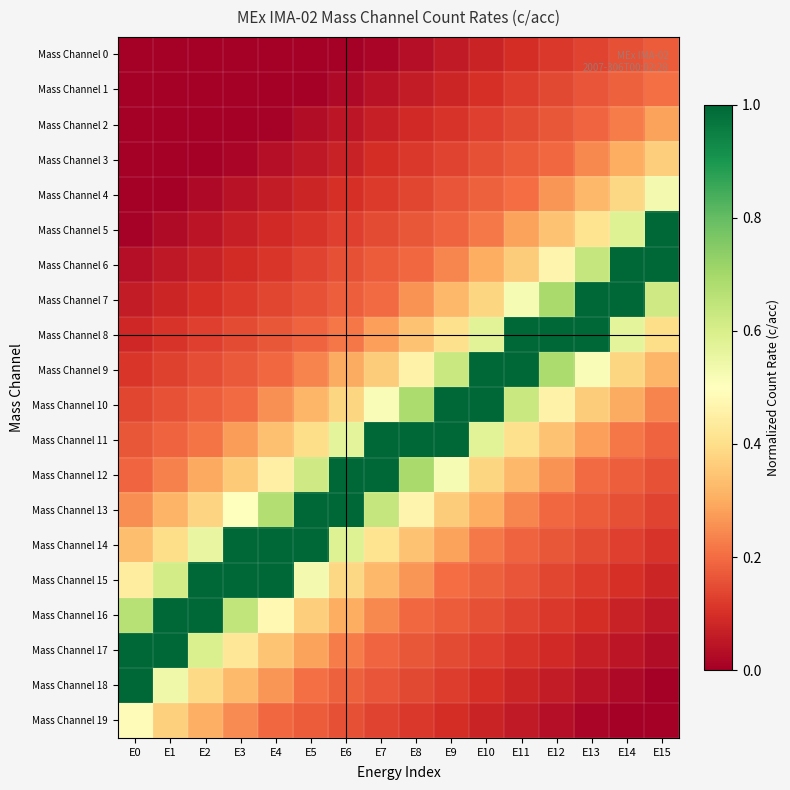

Reading left to right, what are all the values shown in this chart?

Mass Channel 0: E0=0.0	E1=0.0	E2=0.0	E3=0.0	E4=0.0	E5=0.0	E6=0.0	E7=0.0	E8=0.0	E9=0.1	E10=0.1	E11=0.1	E12=0.1	E13=0.1	E14=0.2	E15=0.2
Mass Channel 1: E0=0.0	E1=0.0	E2=0.0	E3=0.0	E4=0.0	E5=0.0	E6=0.0	E7=0.0	E8=0.1	E9=0.1	E10=0.1	E11=0.1	E12=0.1	E13=0.2	E14=0.2	E15=0.2
Mass Channel 2: E0=0.0	E1=0.0	E2=0.0	E3=0.0	E4=0.0	E5=0.0	E6=0.0	E7=0.1	E8=0.1	E9=0.1	E10=0.1	E11=0.1	E12=0.2	E13=0.2	E14=0.2	E15=0.3
Mass Channel 3: E0=0.0	E1=0.0	E2=0.0	E3=0.0	E4=0.0	E5=0.1	E6=0.1	E7=0.1	E8=0.1	E9=0.1	E10=0.2	E11=0.2	E12=0.2	E13=0.2	E14=0.3	E15=0.4
Mass Channel 4: E0=0.0	E1=0.0	E2=0.0	E3=0.0	E4=0.1	E5=0.1	E6=0.1	E7=0.1	E8=0.1	E9=0.2	E10=0.2	E11=0.2	E12=0.3	E13=0.3	E14=0.4	E15=0.5
Mass Channel 5: E0=0.0	E1=0.0	E2=0.0	E3=0.1	E4=0.1	E5=0.1	E6=0.1	E7=0.1	E8=0.2	E9=0.2	E10=0.2	E11=0.3	E12=0.3	E13=0.4	E14=0.6	E15=1.0
Mass Channel 6: E0=0.0	E1=0.1	E2=0.1	E3=0.1	E4=0.1	E5=0.1	E6=0.2	E7=0.2	E8=0.2	E9=0.2	E10=0.3	E11=0.4	E12=0.5	E13=0.6	E14=1.0	E15=1.0
Mass Channel 7: E0=0.1	E1=0.1	E2=0.1	E3=0.1	E4=0.1	E5=0.2	E6=0.2	E7=0.2	E8=0.3	E9=0.3	E10=0.4	E11=0.5	E12=0.7	E13=1.0	E14=1.0	E15=0.6
Mass Channel 8: E0=0.1	E1=0.1	E2=0.1	E3=0.1	E4=0.2	E5=0.2	E6=0.2	E7=0.3	E8=0.3	E9=0.4	E10=0.6	E11=1.0	E12=1.0	E13=1.0	E14=0.6	E15=0.4
Mass Channel 9: E0=0.1	E1=0.1	E2=0.2	E3=0.2	E4=0.2	E5=0.2	E6=0.3	E7=0.4	E8=0.5	E9=0.6	E10=1.0	E11=1.0	E12=0.7	E13=0.5	E14=0.4	E15=0.3
Mass Channel 10: E0=0.1	E1=0.2	E2=0.2	E3=0.2	E4=0.3	E5=0.3	E6=0.4	E7=0.5	E8=0.7	E9=1.0	E10=1.0	E11=0.6	E12=0.5	E13=0.4	E14=0.3	E15=0.2
Mass Channel 11: E0=0.2	E1=0.2	E2=0.2	E3=0.3	E4=0.3	E5=0.4	E6=0.6	E7=1.0	E8=1.0	E9=1.0	E10=0.6	E11=0.4	E12=0.3	E13=0.3	E14=0.2	E15=0.2
Mass Channel 12: E0=0.2	E1=0.2	E2=0.3	E3=0.4	E4=0.4	E5=0.6	E6=1.0	E7=1.0	E8=0.7	E9=0.5	E10=0.4	E11=0.3	E12=0.3	E13=0.2	E14=0.2	E15=0.2
Mass Channel 13: E0=0.3	E1=0.3	E2=0.4	E3=0.5	E4=0.7	E5=1.0	E6=1.0	E7=0.6	E8=0.5	E9=0.4	E10=0.3	E11=0.2	E12=0.2	E13=0.2	E14=0.2	E15=0.1
Mass Channel 14: E0=0.3	E1=0.4	E2=0.6	E3=1.0	E4=1.0	E5=1.0	E6=0.6	E7=0.4	E8=0.3	E9=0.3	E10=0.2	E11=0.2	E12=0.2	E13=0.1	E14=0.1	E15=0.1
Mass Channel 15: E0=0.4	E1=0.6	E2=1.0	E3=1.0	E4=1.0	E5=0.5	E6=0.4	E7=0.3	E8=0.3	E9=0.2	E10=0.2	E11=0.2	E12=0.1	E13=0.1	E14=0.1	E15=0.1
Mass Channel 16: E0=0.7	E1=1.0	E2=1.0	E3=0.6	E4=0.5	E5=0.4	E6=0.3	E7=0.2	E8=0.2	E9=0.2	E10=0.2	E11=0.1	E12=0.1	E13=0.1	E14=0.1	E15=0.1
Mass Channel 17: E0=1.0	E1=1.0	E2=0.6	E3=0.4	E4=0.3	E5=0.3	E6=0.2	E7=0.2	E8=0.2	E9=0.1	E10=0.1	E11=0.1	E12=0.1	E13=0.1	E14=0.0	E15=0.0
Mass Channel 18: E0=1.0	E1=0.5	E2=0.4	E3=0.3	E4=0.3	E5=0.2	E6=0.2	E7=0.2	E8=0.1	E9=0.1	E10=0.1	E11=0.1	E12=0.1	E13=0.0	E14=0.0	E15=0.0
Mass Channel 19: E0=0.5	E1=0.4	E2=0.3	E3=0.2	E4=0.2	E5=0.2	E6=0.2	E7=0.1	E8=0.1	E9=0.1	E10=0.1	E11=0.1	E12=0.0	E13=0.0	E14=0.0	E15=0.0